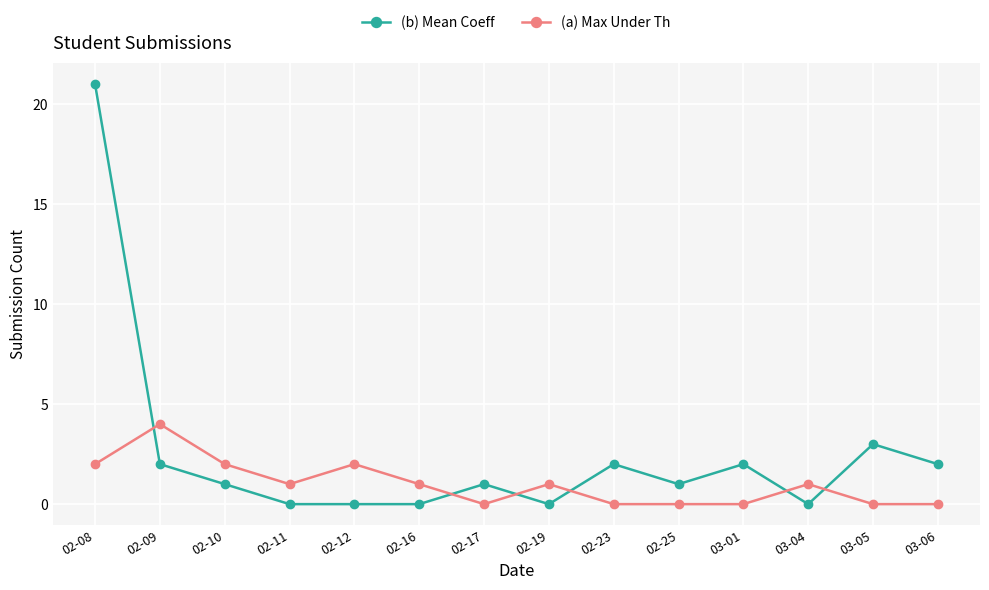

How many data points does each series have?

14